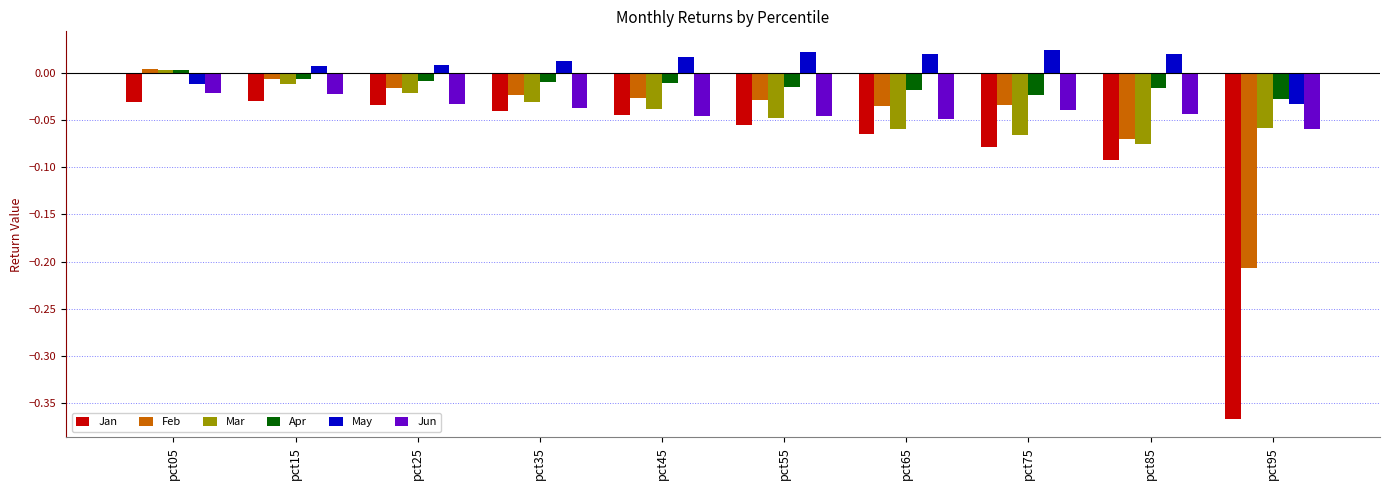

The value of Jun at pct45 is -0.1. True or false?

False